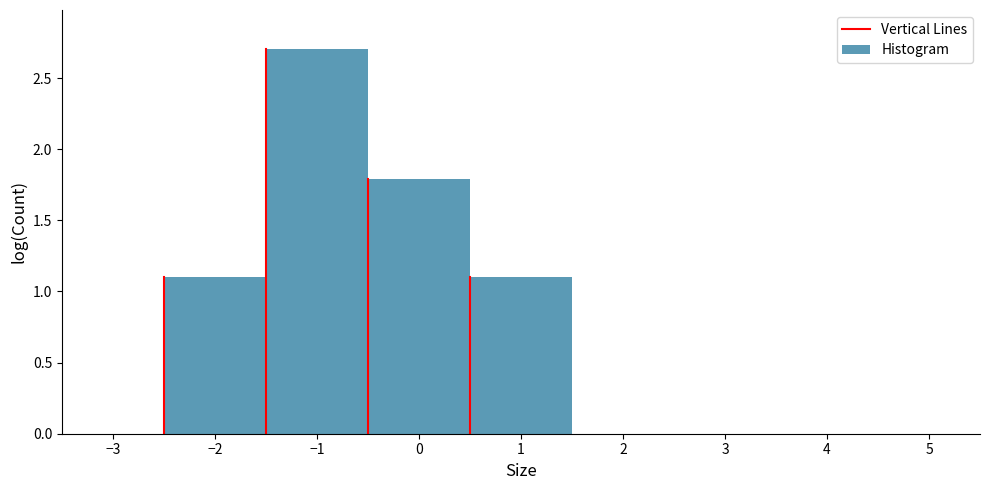

Reading left to right, list every bar in this chart as the range it spans on the x-axis followed by its height. The values are not printed on the chart, so give them approximately, as read against the axis.

-2.5 to -1.5: 1.1
-1.5 to -0.5: 2.7
-0.5 to 0.5: 1.8
0.5 to 1.5: 1.1
1.5 to 2.5: 0
2.5 to 3.5: 0